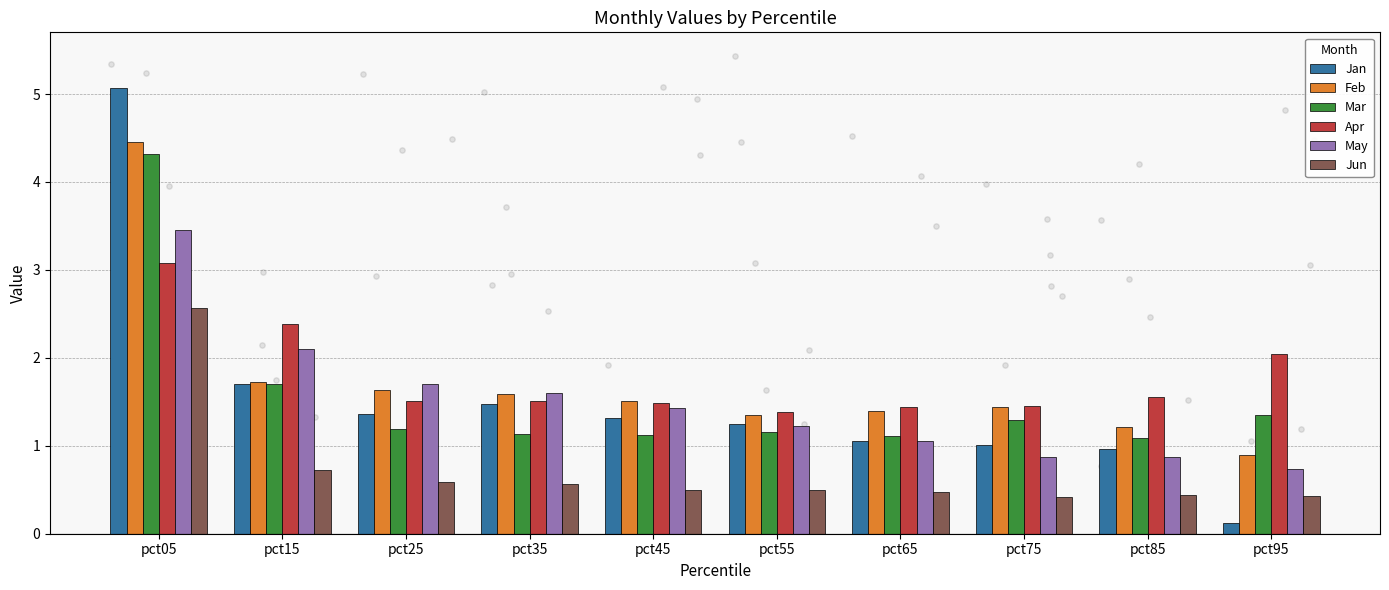

What is the total value across all series at pct55?

6.9